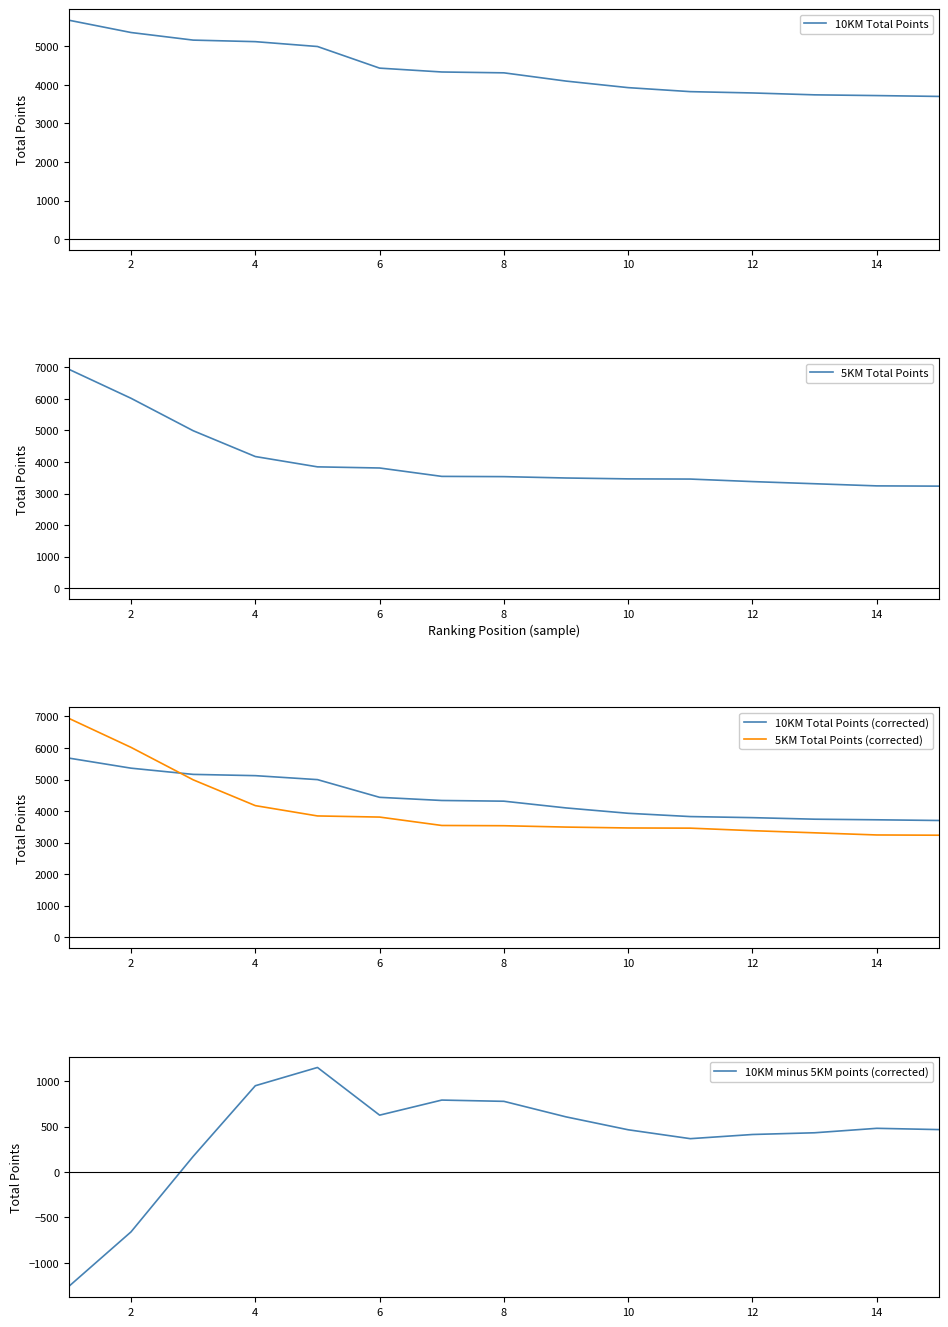

At how many categories does at least one series exceed 439?

15